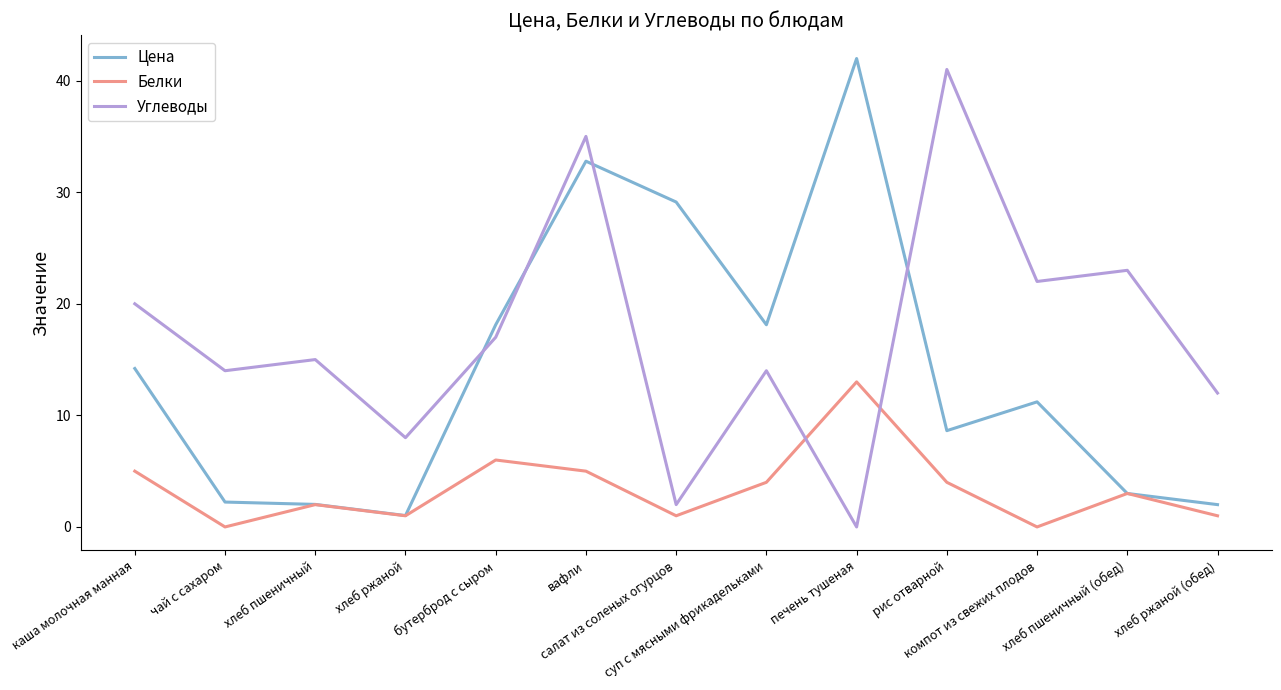

Between хлеб ржаной and хлеб ржаной (обед), which series saw the biggest shift?

Углеводы